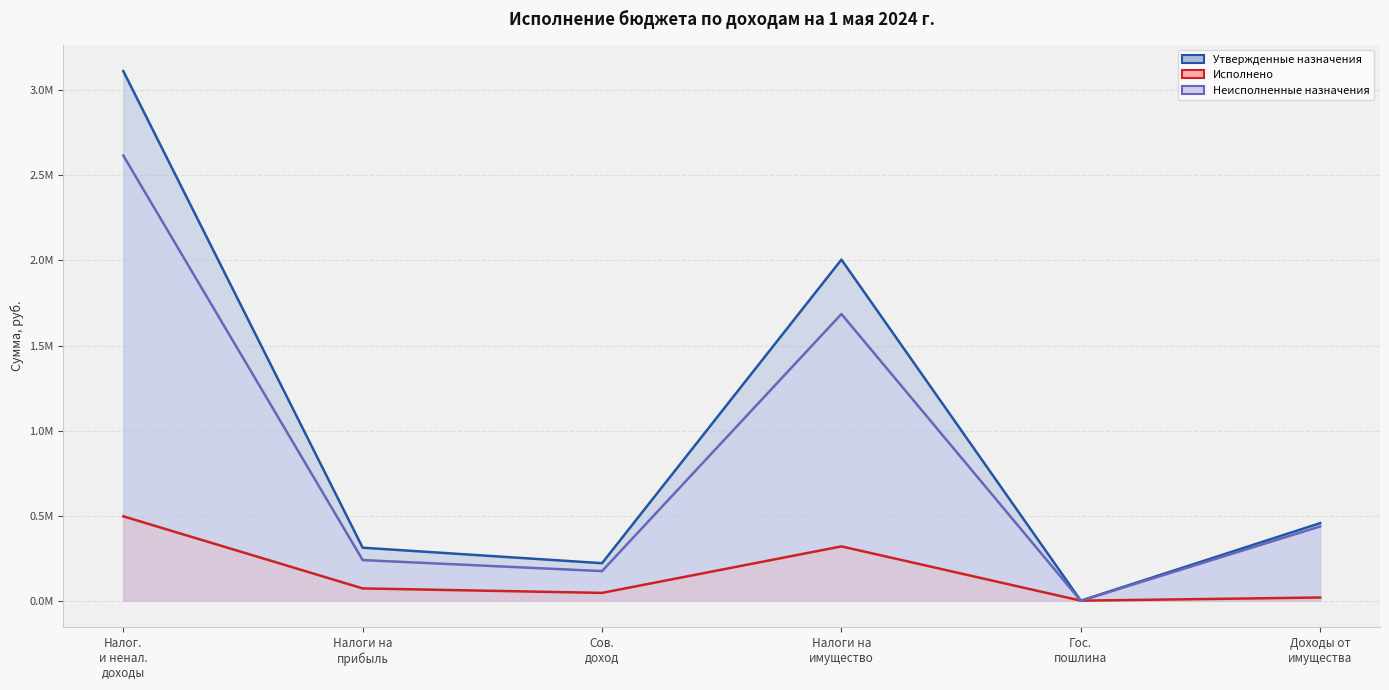

How many data points in Утвержденные назначения are above 456400?

2